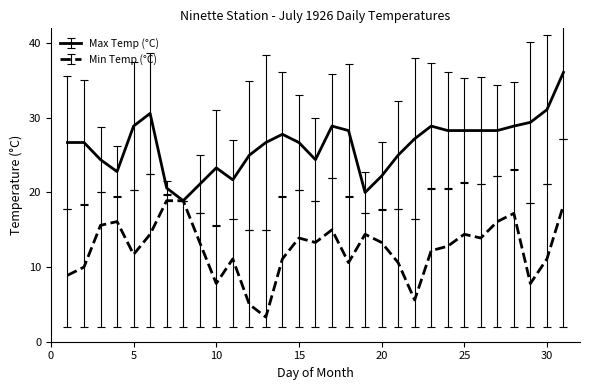

Rank the series by their average value, from lowest to highest.

Min Temp (°C), Max Temp (°C)